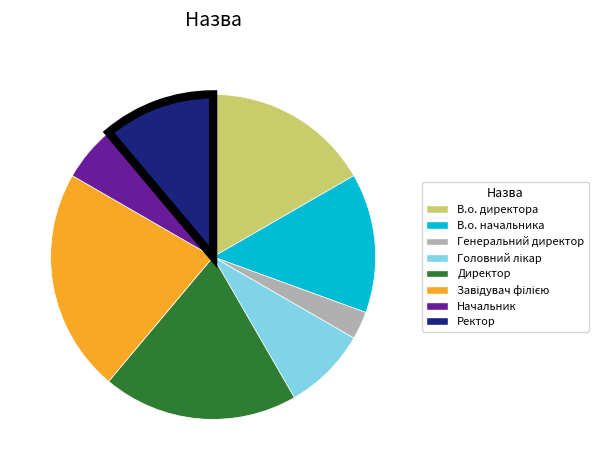

Between Директор and Начальник, which is larger?

Директор